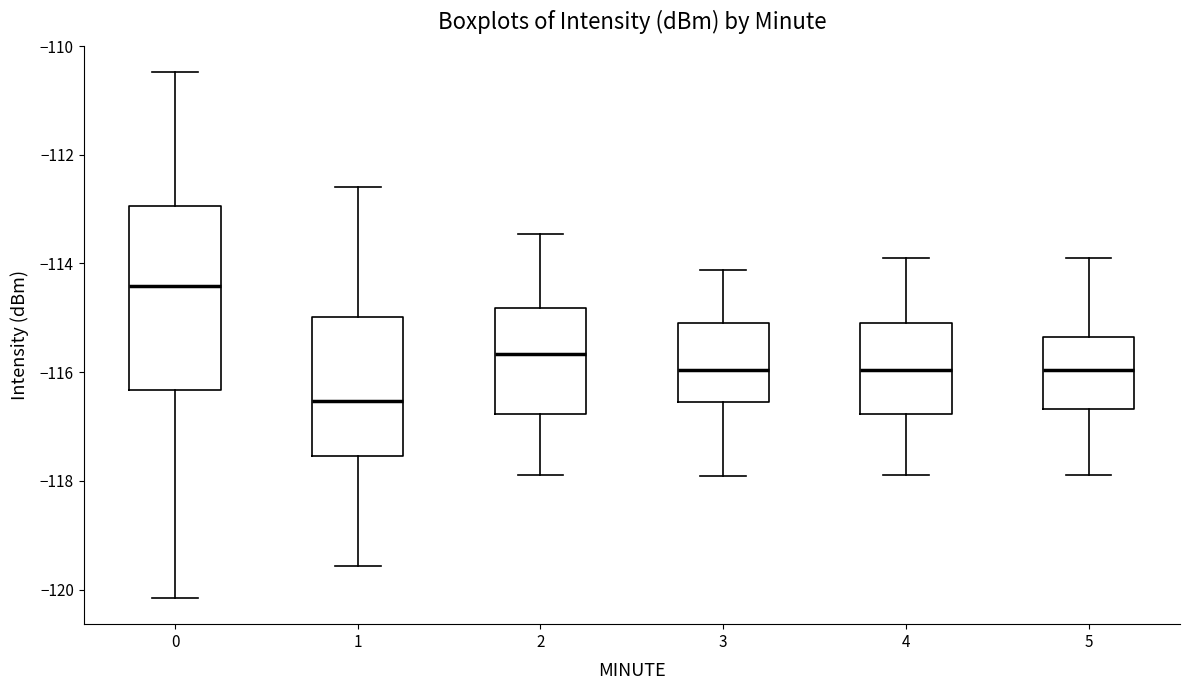

Where does the median line of the box at x = 1 sit on the y-axis? The values are not printed on the chart, so give them approximately, as read against the axis.

-116.6